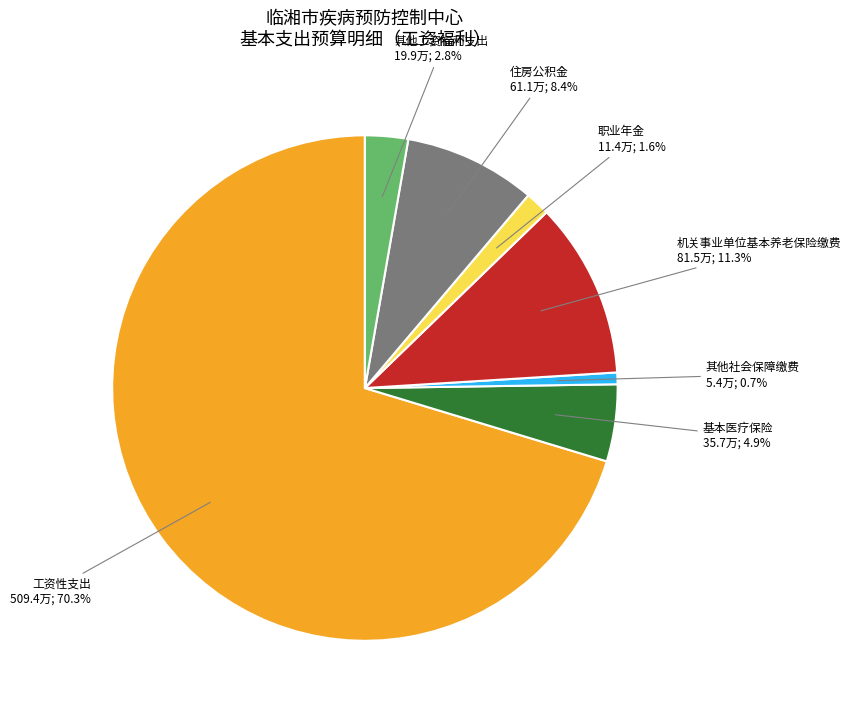

Does any single category account for the majority?

Yes